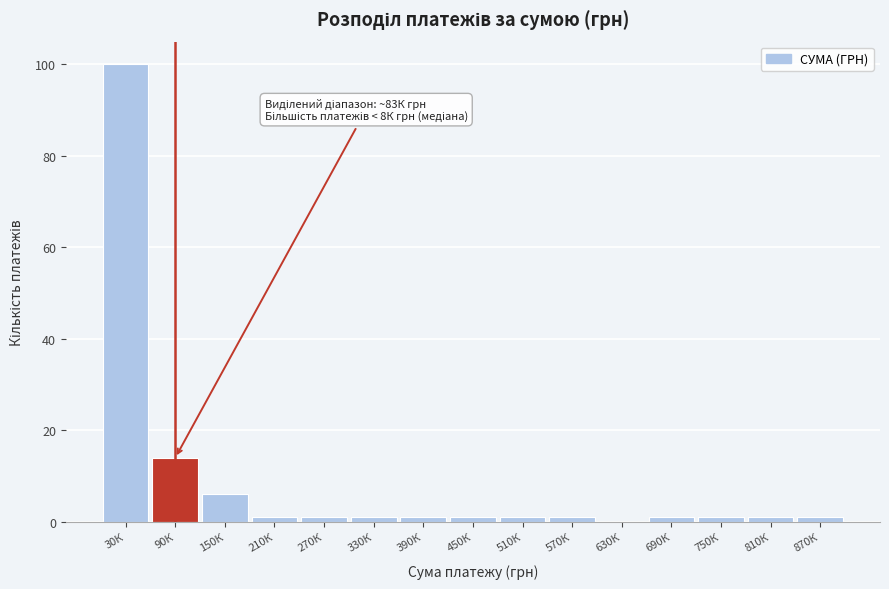

Reading left to right, list all the values displayed in this chart.

30К=100	90К=14	150К=6	210К=1	270К=1	330К=1	390К=1	450К=1	510К=1	570К=1	630К=0	690К=1	750К=1	810К=1	870К=1